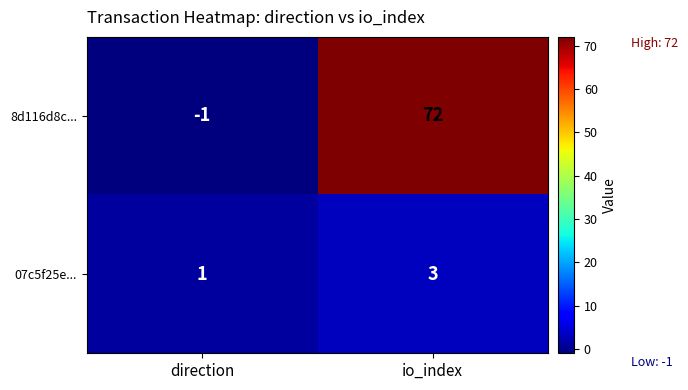

What is the sum of the 8d116d8c... values at io_index and direction?

71